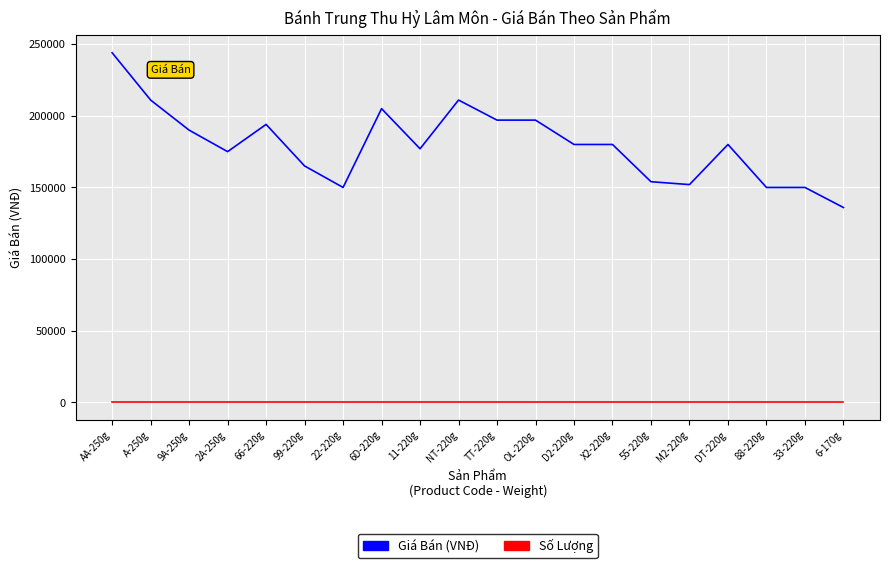

Reading left to right, extract all data points from this chart.

Giá Bán (VNĐ): AA-250g=244000	A-250g=211000	9A-250g=190000	2A-250g=175000	66-220g=194000	99-220g=165000	22-220g=150000	6D-220g=205000	11-220g=177000	NT-220g=211000	TT-220g=197000	OL-220g=197000	D2-220g=180000	X2-220g=180000	55-220g=154000	M2-220g=152000	DT-220g=180000	88-220g=150000	33-220g=150000	6-170g=136000
Số Lượng: AA-250g=0	A-250g=0	9A-250g=0	2A-250g=0	66-220g=0	99-220g=0	22-220g=0	6D-220g=0	11-220g=0	NT-220g=0	TT-220g=0	OL-220g=0	D2-220g=0	X2-220g=0	55-220g=0	M2-220g=0	DT-220g=0	88-220g=0	33-220g=0	6-170g=0